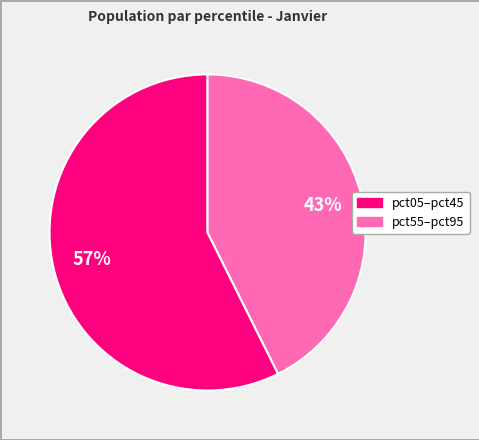

To the nearest percent, what is the average slice percentage?

50%